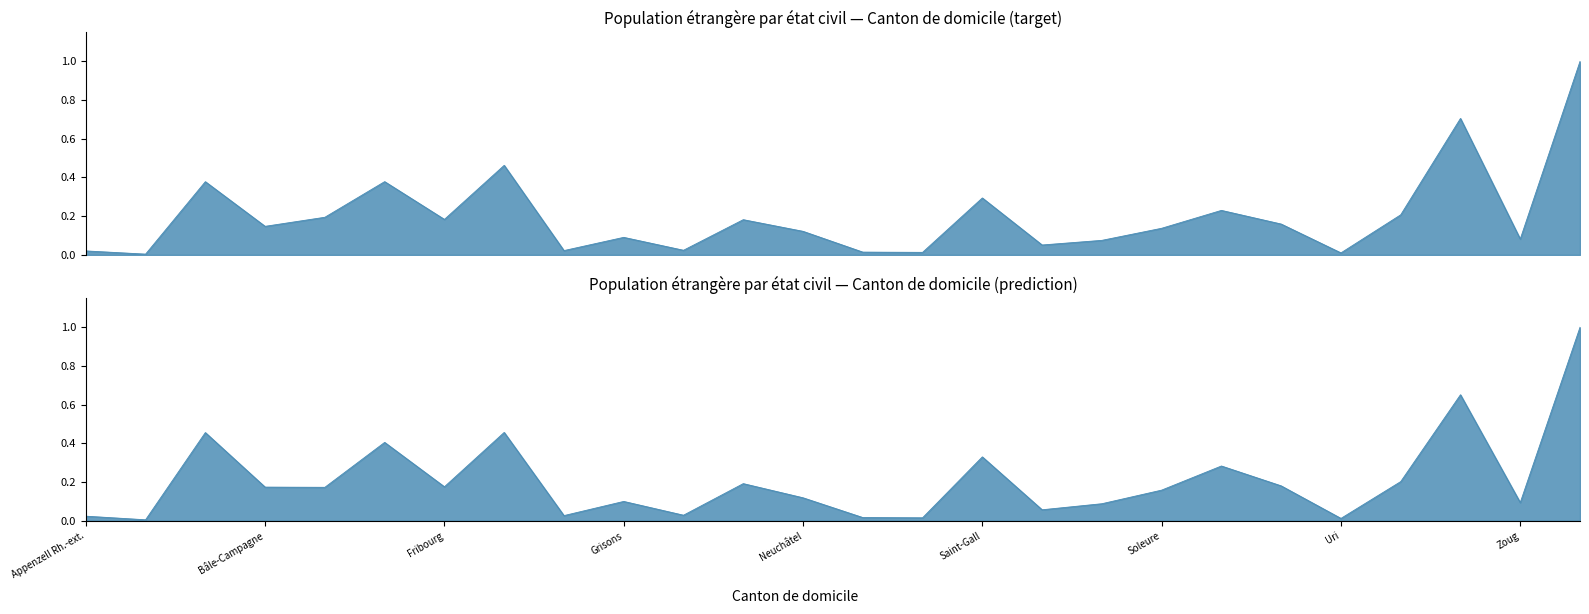

Does the chart have visible grid lines?

No